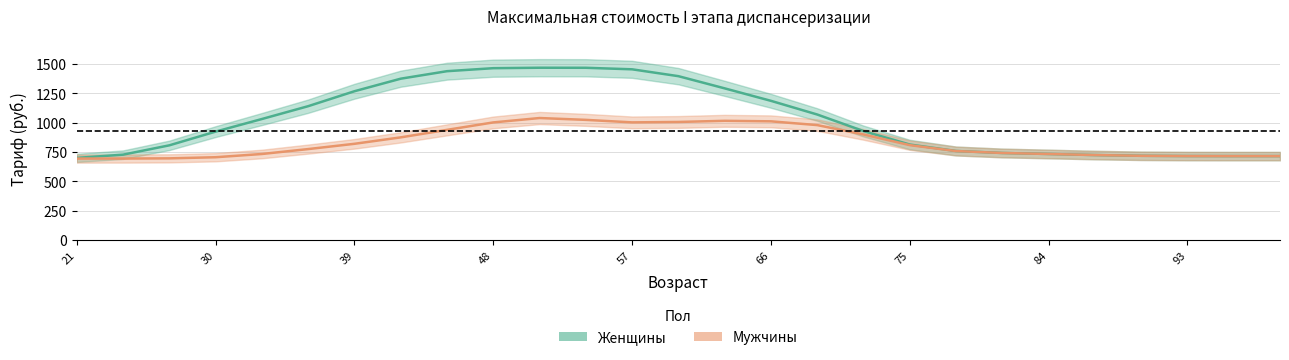

What is the sum of the values at 90 and 60?

2114.7